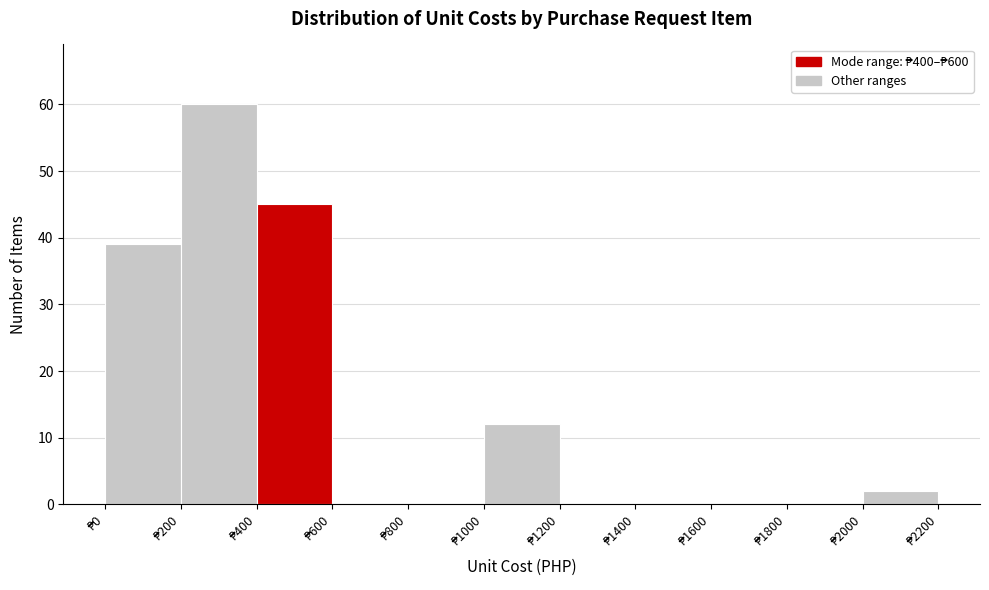

Reading left to right, list every bar in this chart as the range it spans on the x-axis followed by its height. The values are not printed on the chart, so give them approximately, as read against the axis.

0 to 200: 39
200 to 400: 60
400 to 600: 45
600 to 800: 0
800 to 1000: 0
1000 to 1200: 12
1200 to 1400: 0
1400 to 1600: 0
1600 to 1800: 0
1800 to 2000: 0
2000 to 2200: 2